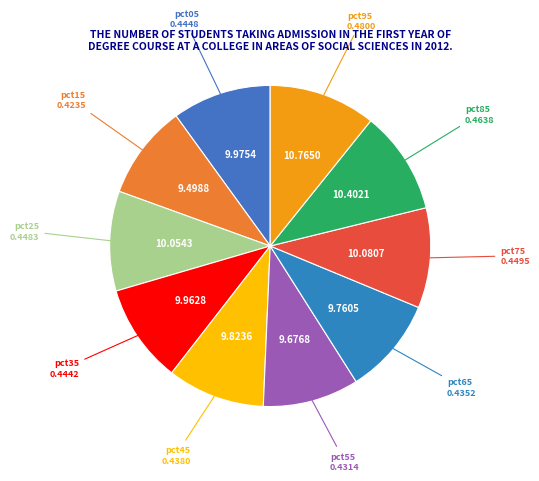

Which has a higher value, pct95 or pct25?

pct95